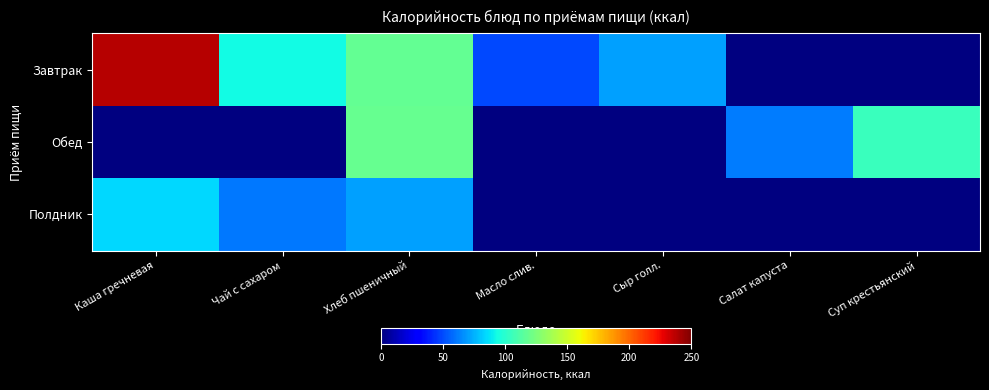

List the series in order of their peak value, highest first.

Завтрак, Обед, Полдник